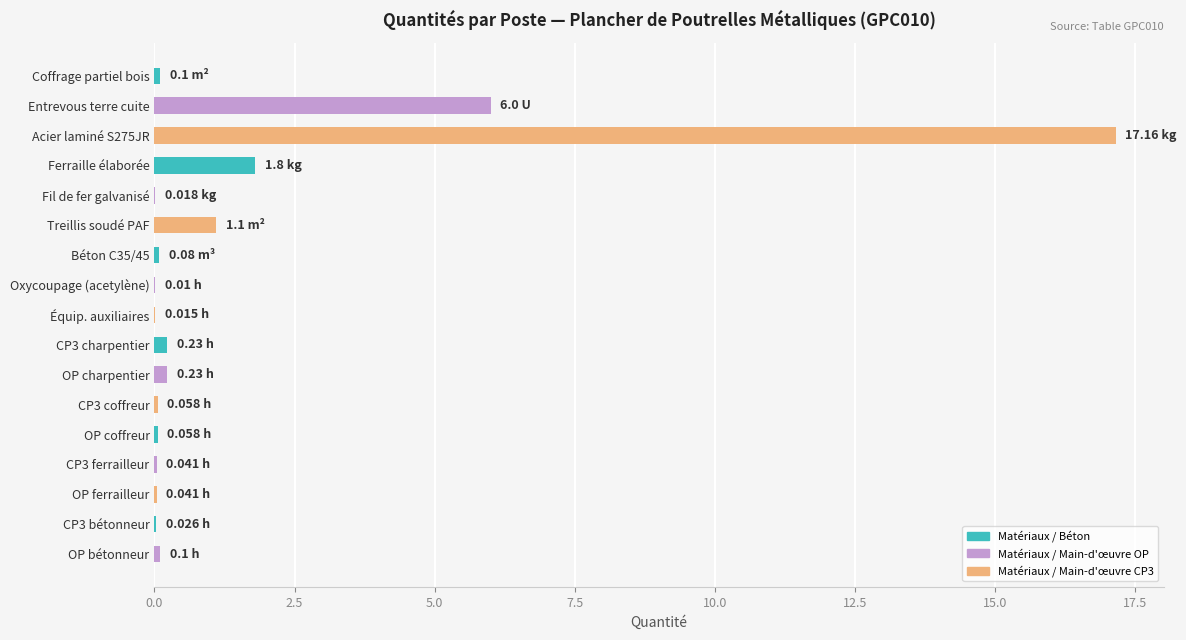

Where is the data nearest to the value 8?

Entrevous terre cuite